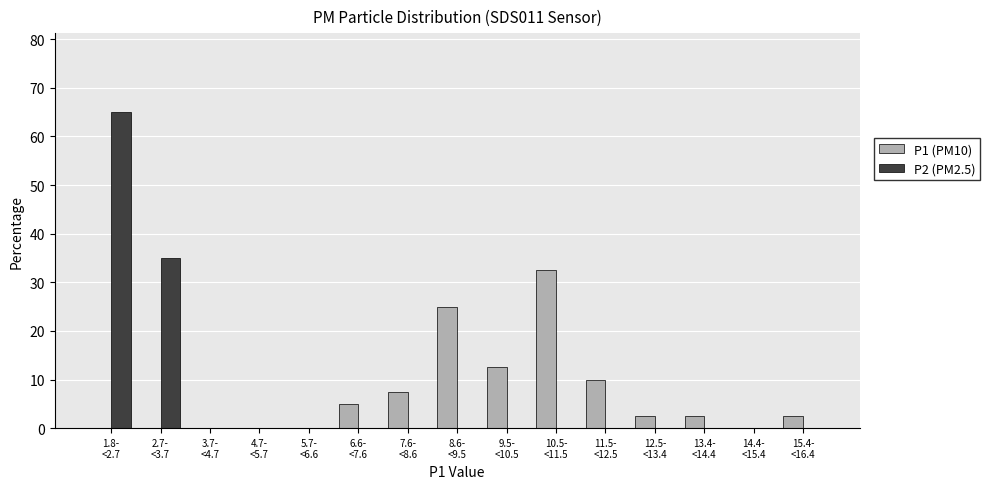

What is the sum of all P1 (PM10) values?

100.0